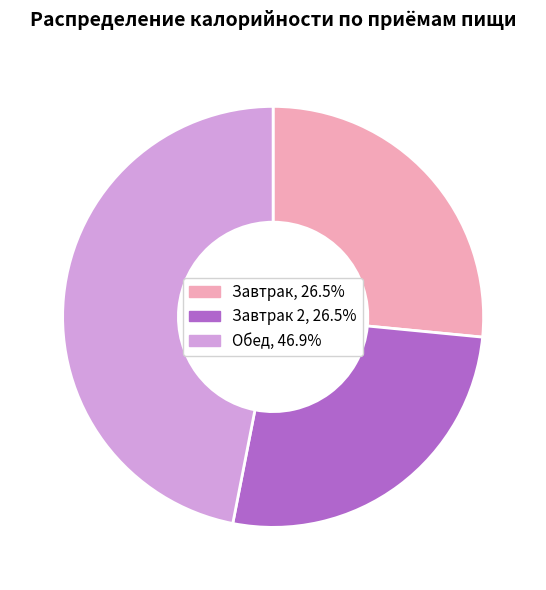

Does any single category account for the majority?

No